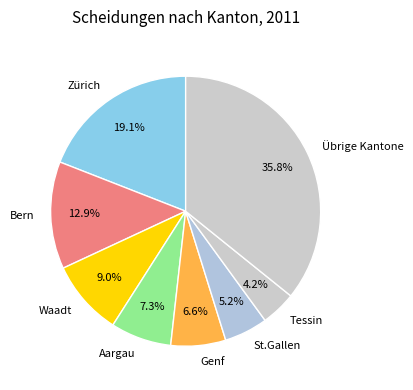

How many slices are in this pie chart?

8